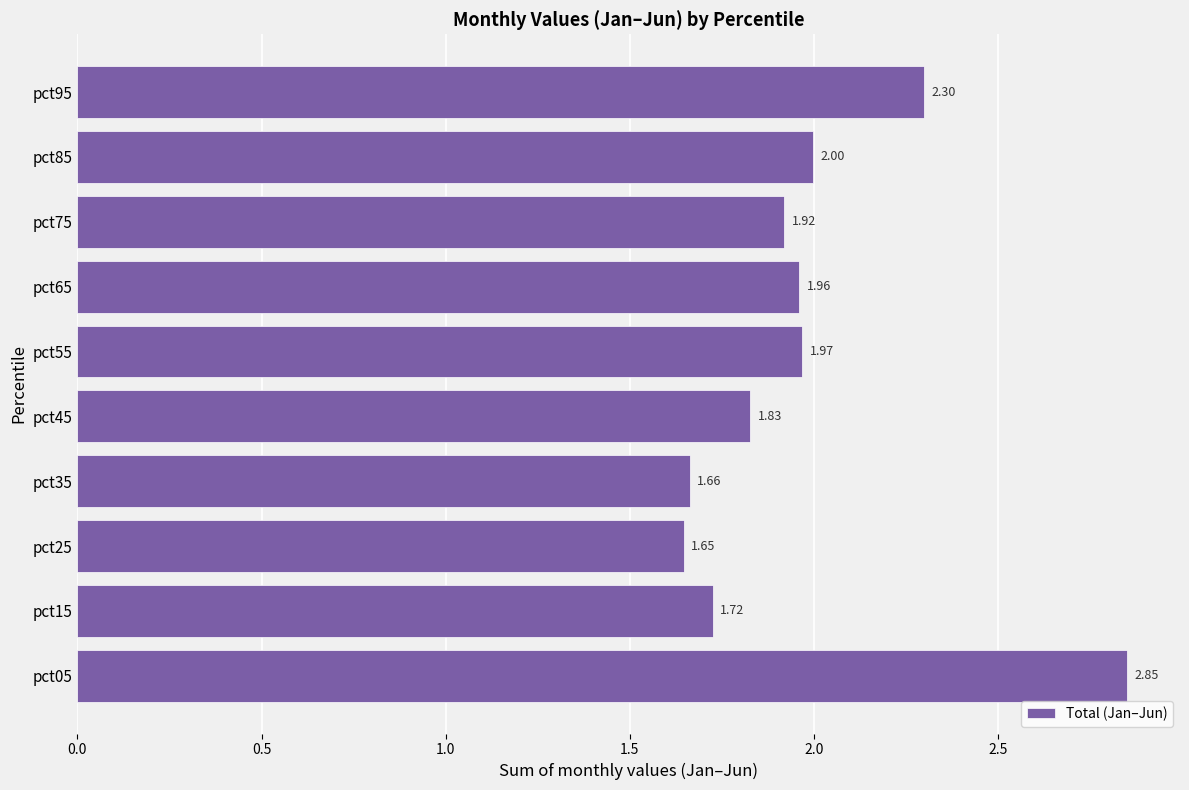

Count the number of data series in this chart.

1